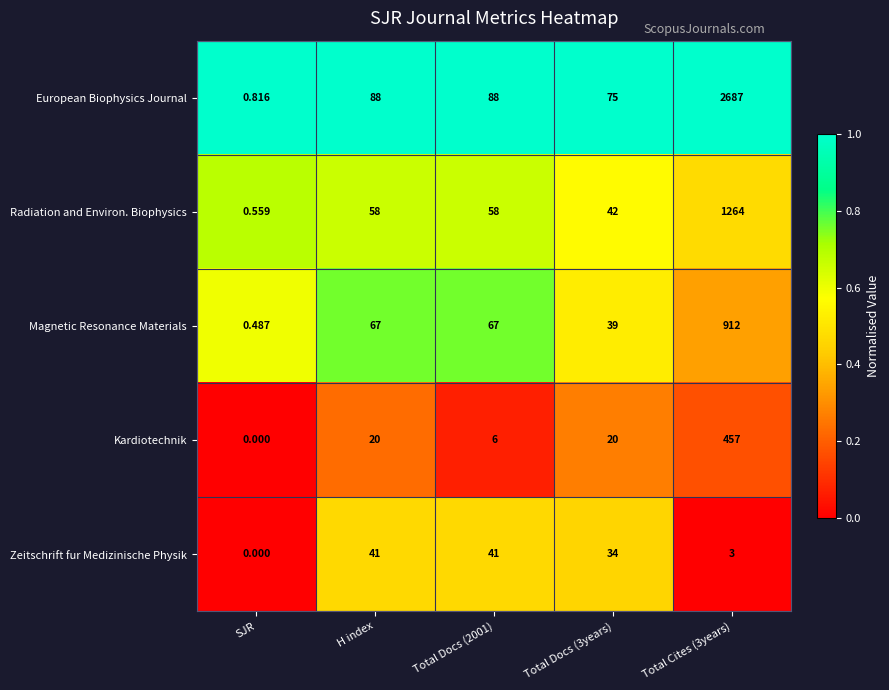

Which series has the largest total across all categories?

European Biophysics Journal